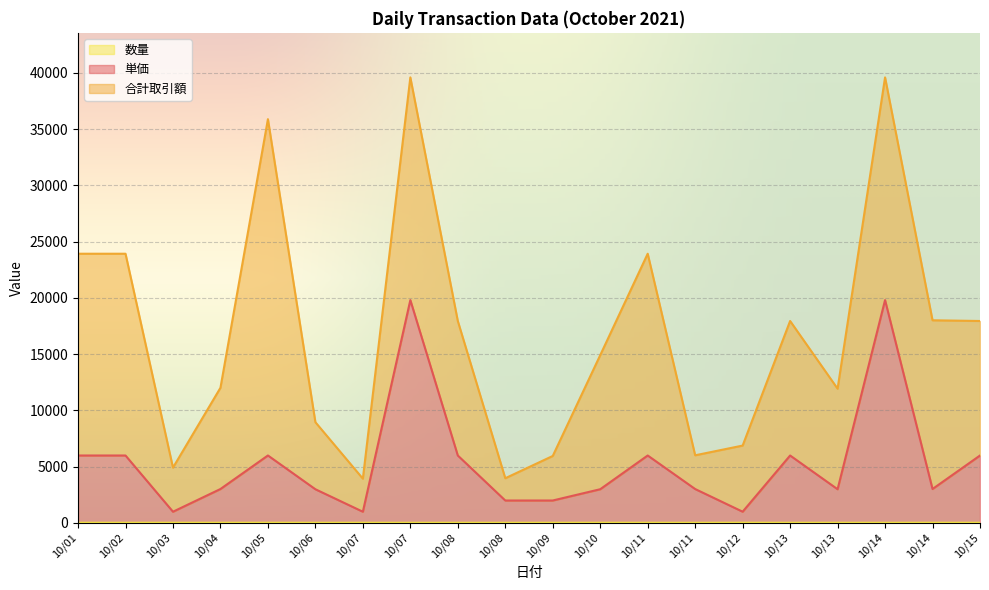

True or false: 単価 has more than 1 interior local peaks.

True